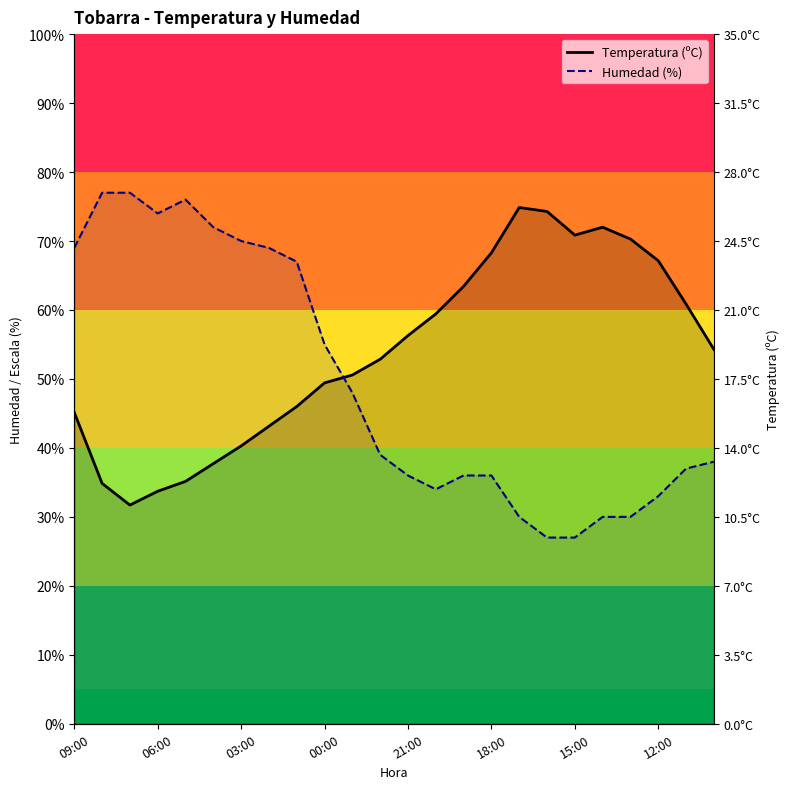

What value does the Humedad (%) series have at 12:00?

33.0